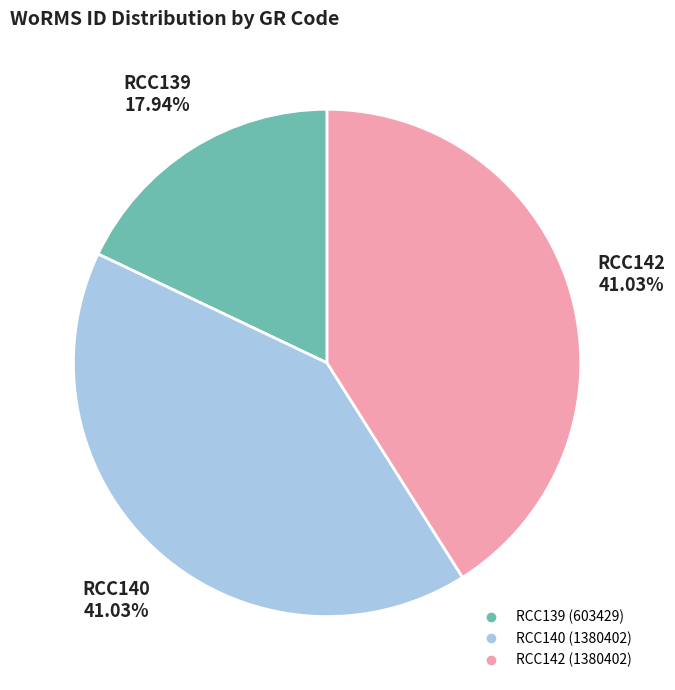

To the nearest percent, what portion does RCC140 represent?

41%